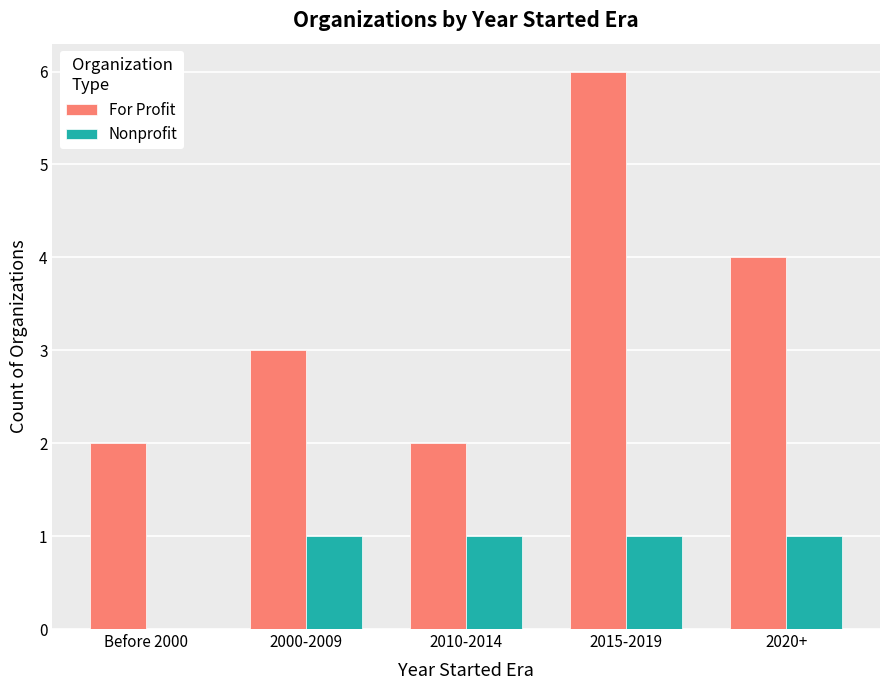

Reading left to right, list all the values displayed in this chart.

For Profit: Before 2000=2	2000-2009=3	2010-2014=2	2015-2019=6	2020+=4
Nonprofit: Before 2000=0	2000-2009=1	2010-2014=1	2015-2019=1	2020+=1